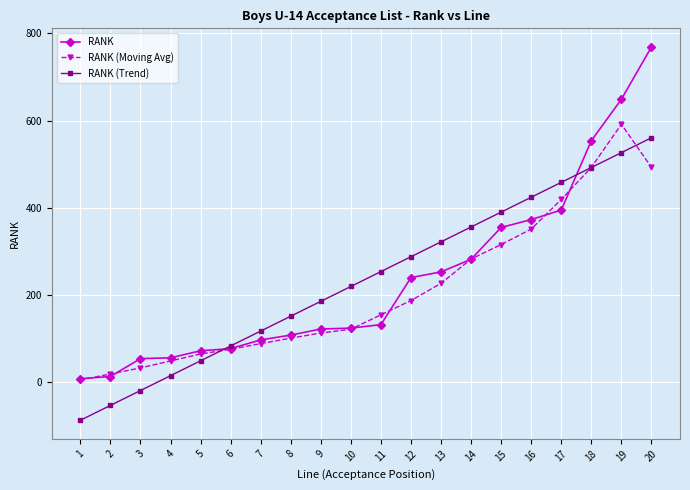

What is the value of the RANK point at the 7th from the left?

97.0